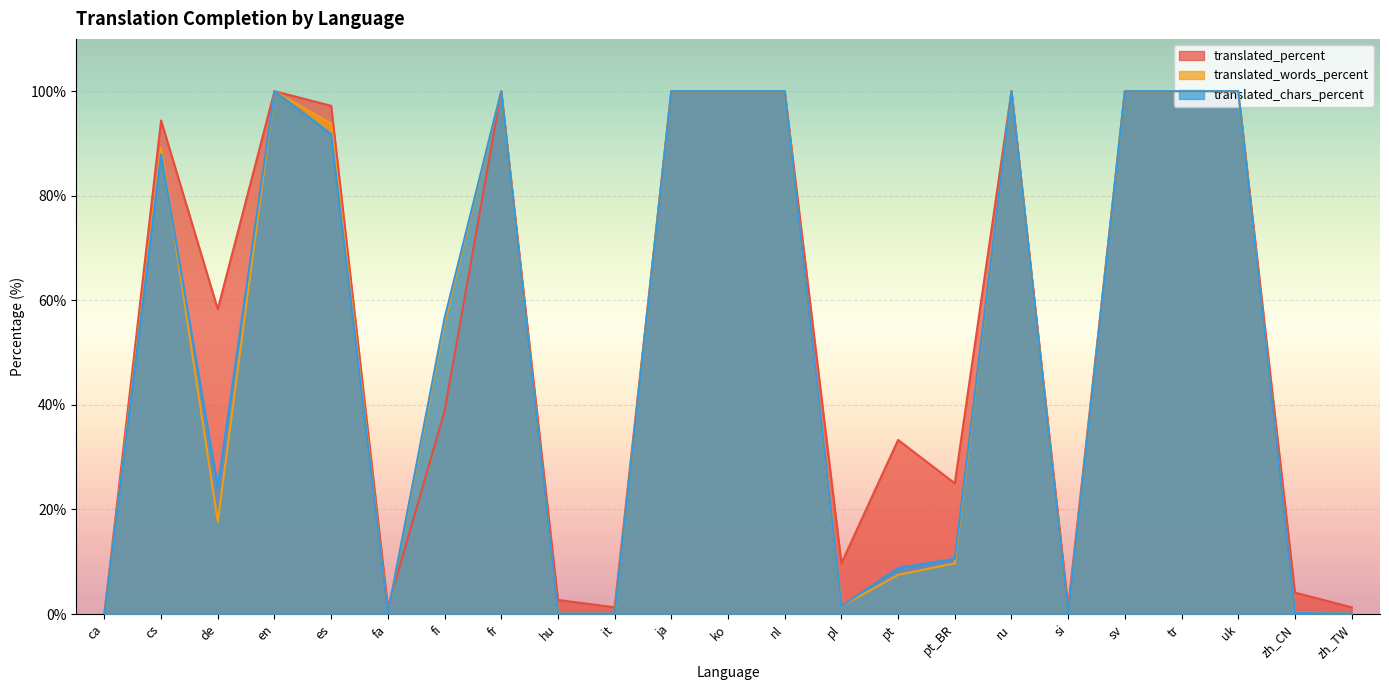

How many interior local valleys does the translated_words_percent series have?

4